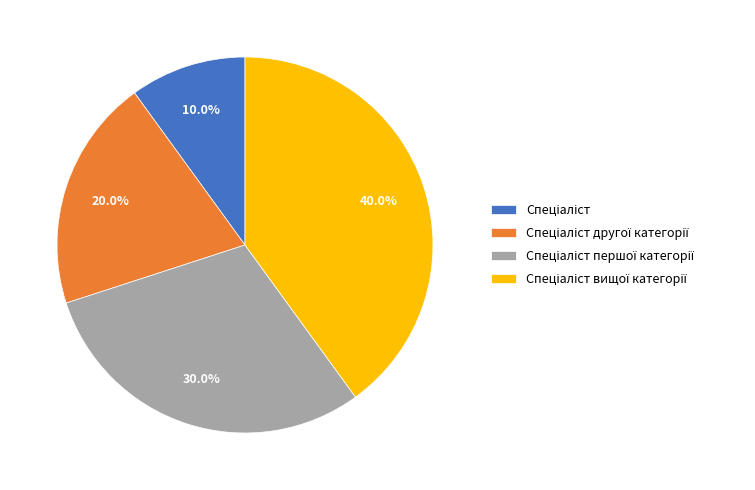

Is there a majority slice in this chart?

No